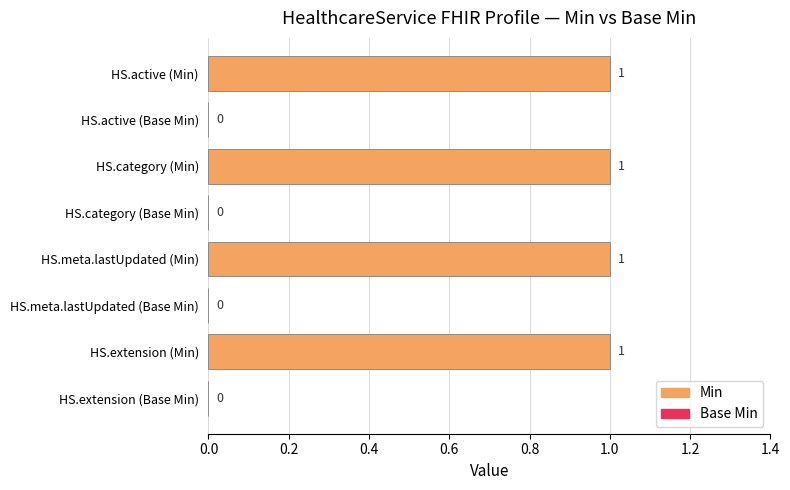

The value at HS.category (Base Min) is 0. True or false?

True